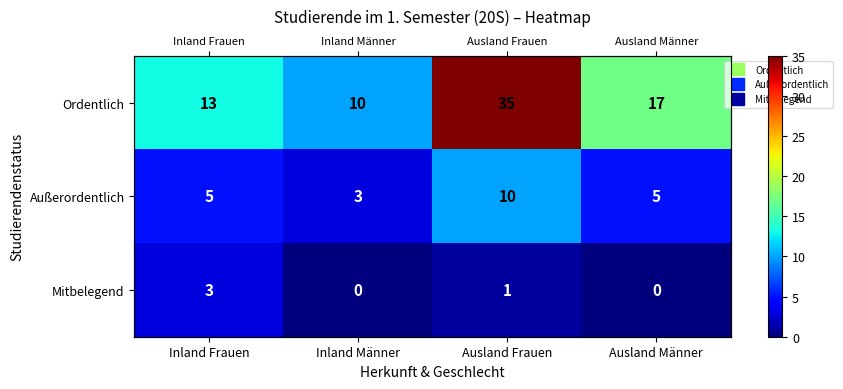

Where does the Ordentlich series first go above 17?

Ausland Frauen